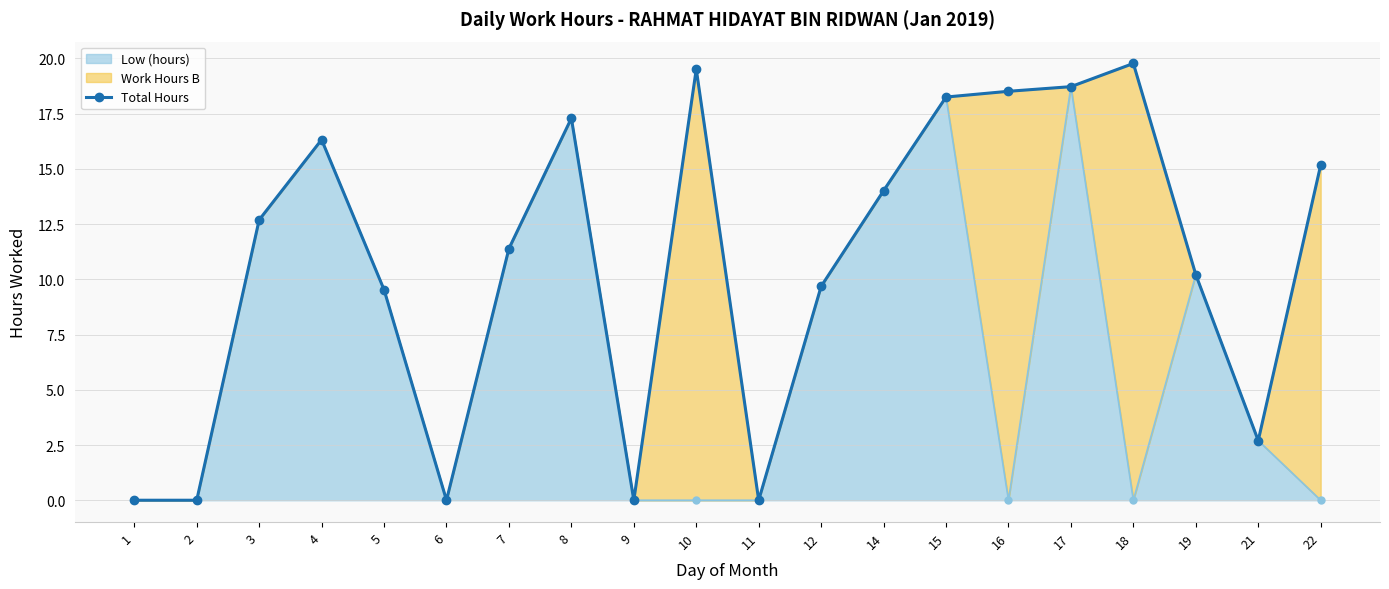

Rank the categories by value from highest to lowest.

18, 10, 17, 16, 15, 8, 4, 22, 14, 3, 7, 19, 12, 5, 21, 1, 2, 6, 9, 11